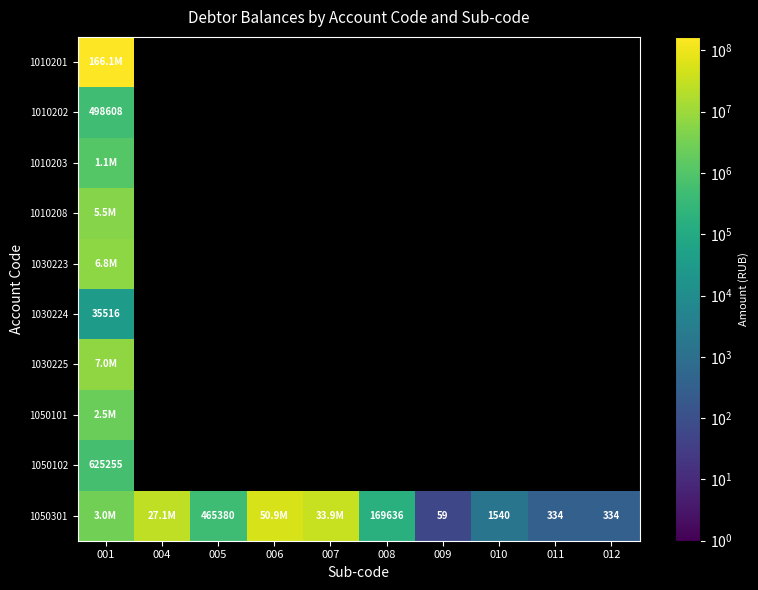

How many positive values does the 1010202 series have?

1